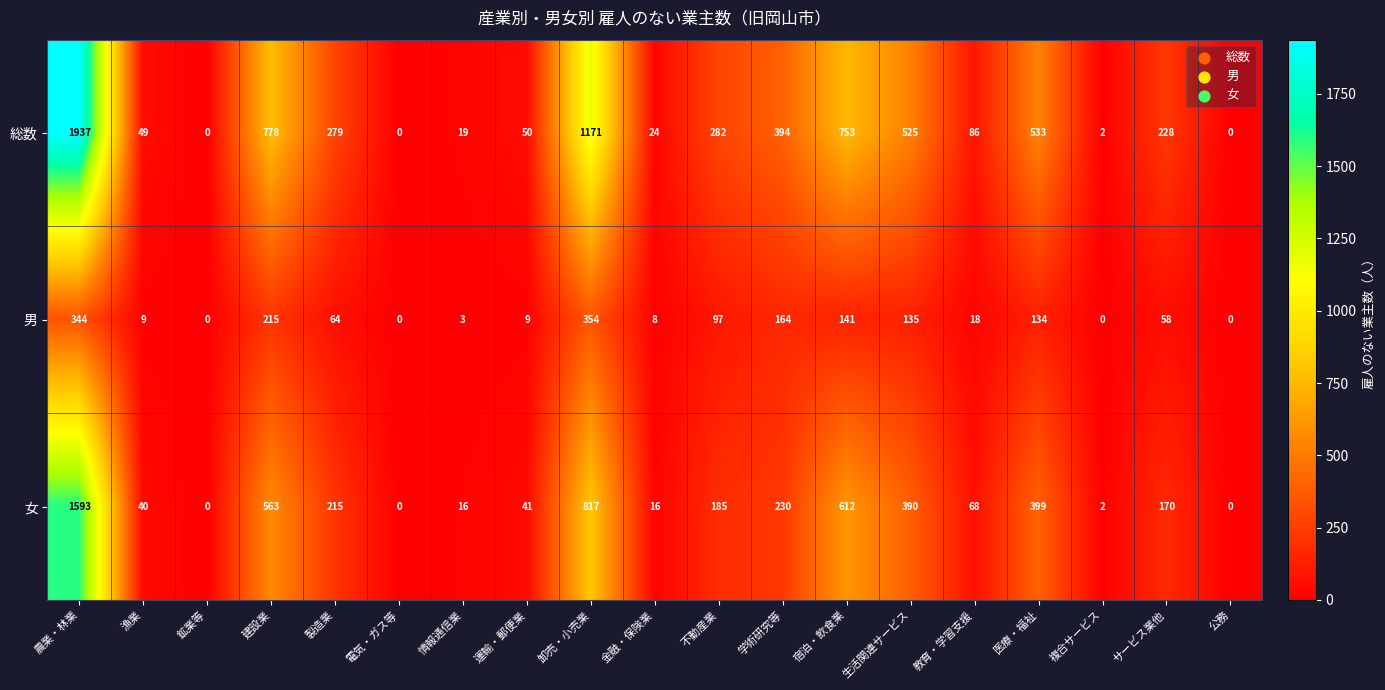

True or false: 総数 has a value of 1937 at 農業・林業.

True